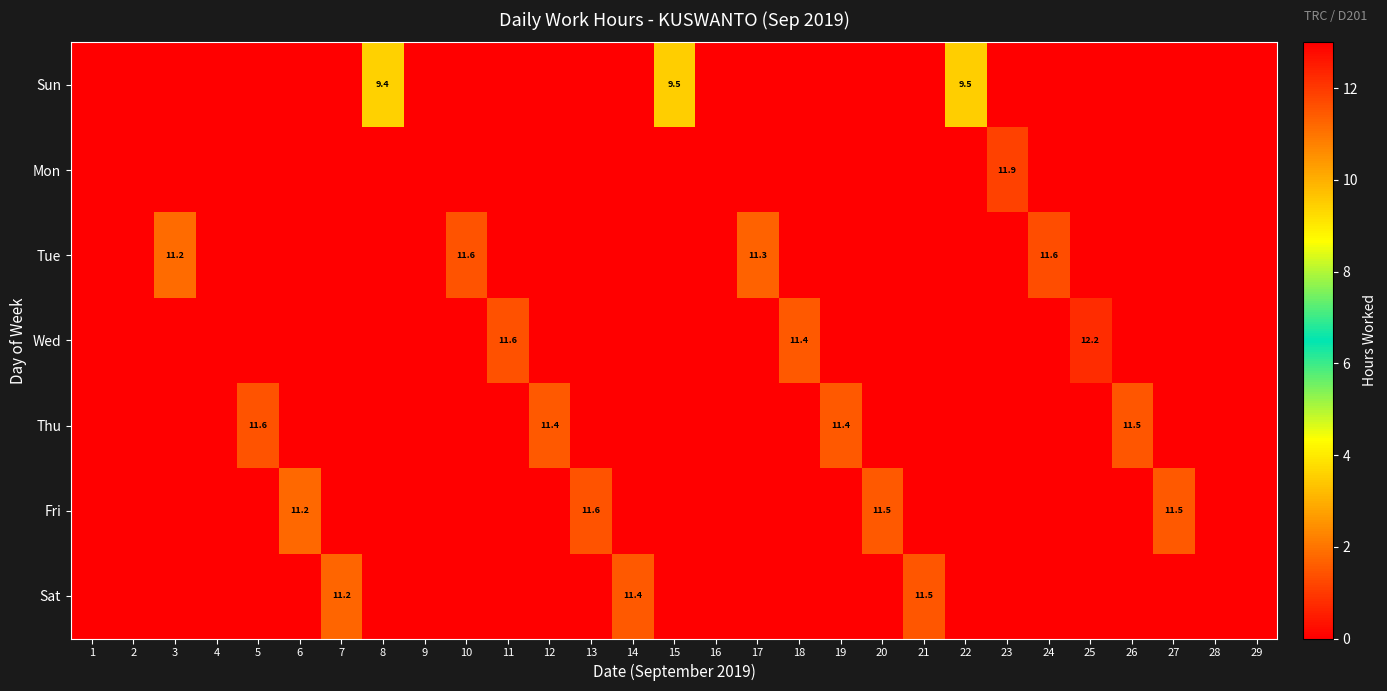

Rank the categories by Wed value from lowest to highest.

1, 2, 3, 4, 5, 6, 7, 8, 9, 10, 12, 13, 14, 15, 16, 17, 19, 20, 21, 22, 23, 24, 26, 27, 28, 29, 18, 11, 25